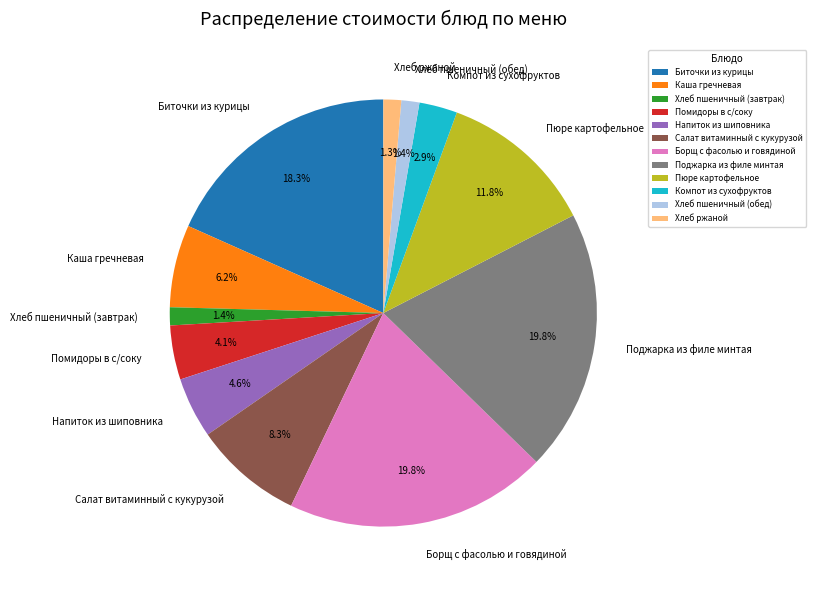

Is Пюре картофельное the majority of the pie?

No